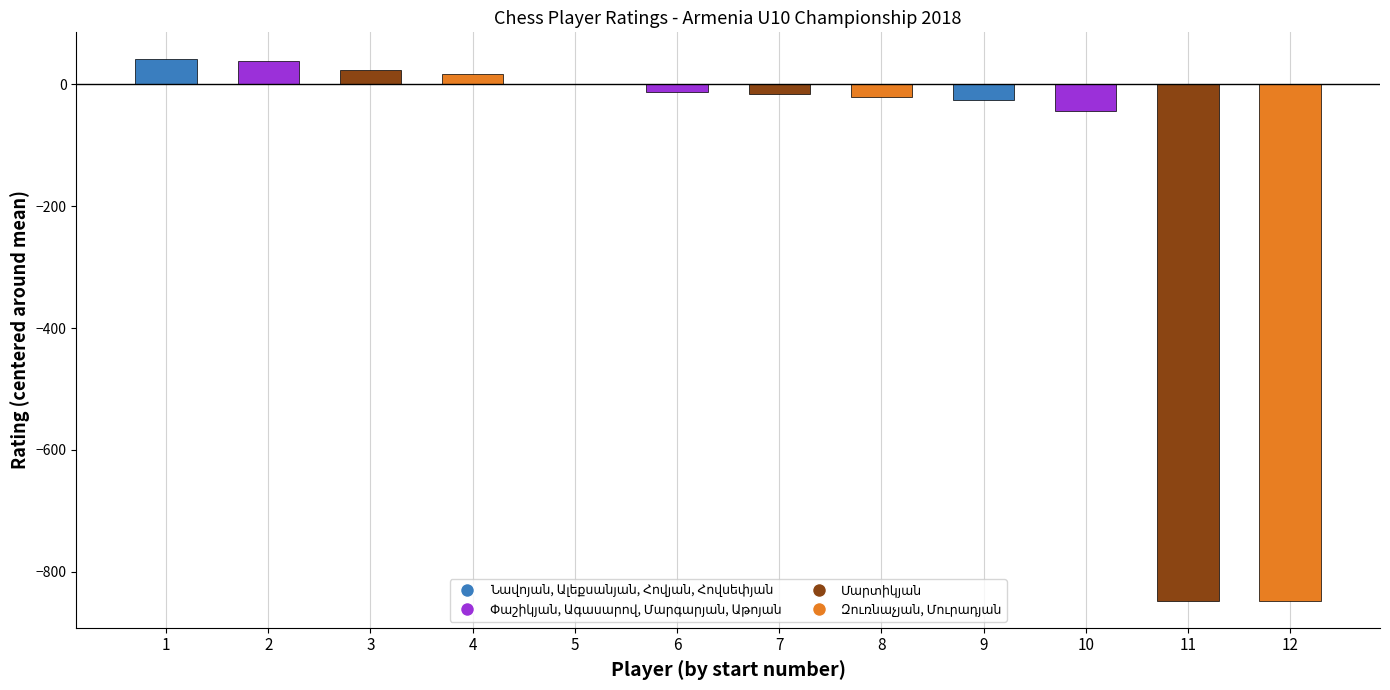

What value does the data have at 6?

-13.3